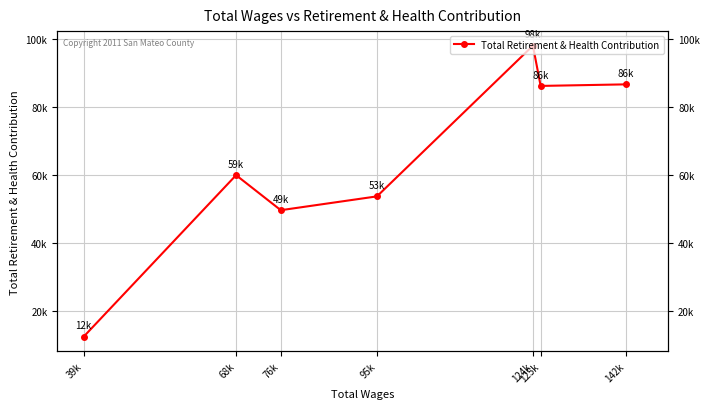

Rank the categories by value from highest to lowest.

124k, 142k, 125k, 68k, 95k, 76k, 39k